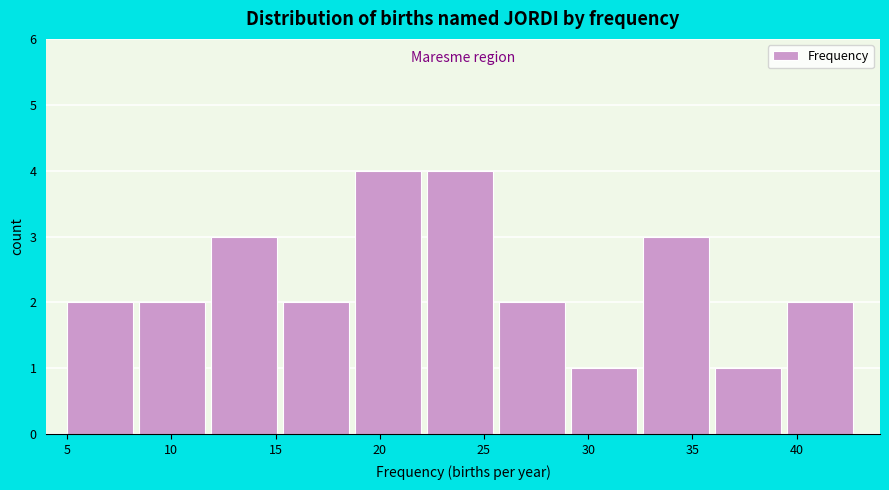

What is the height of the bar covering 19.0 to 22.5 on the x-axis? Neither the bar edges nor the heights are printed on the chart, so give them approximately, as read against the axes.

4